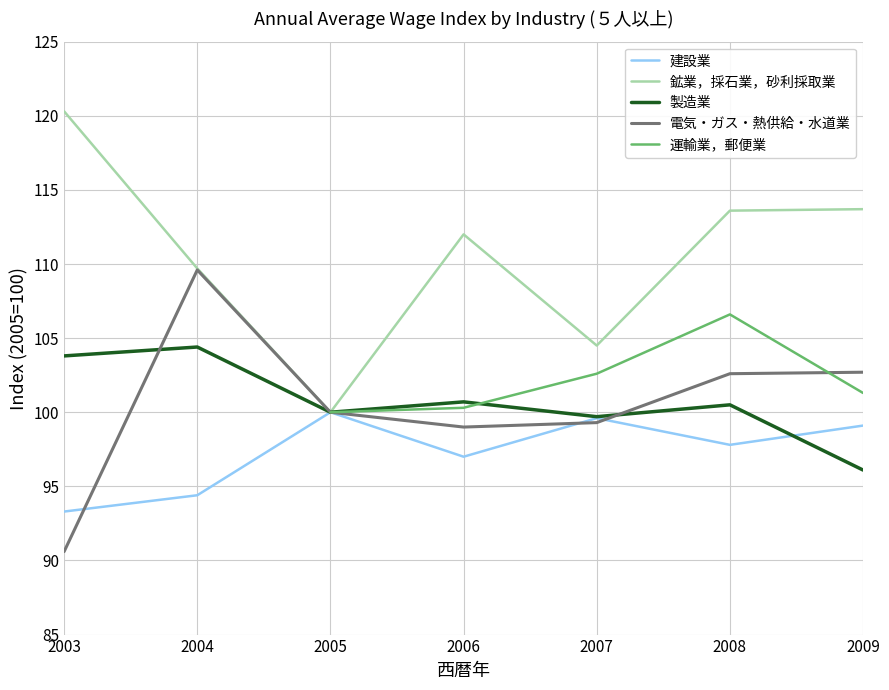

How many series are shown in this chart?

5